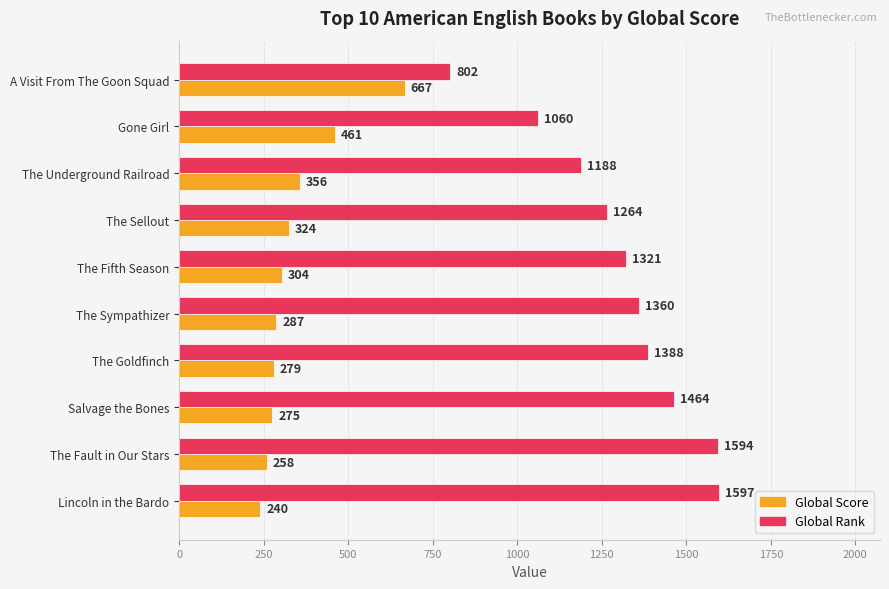

What is the total value across all series at Salvage the Bones?

1739